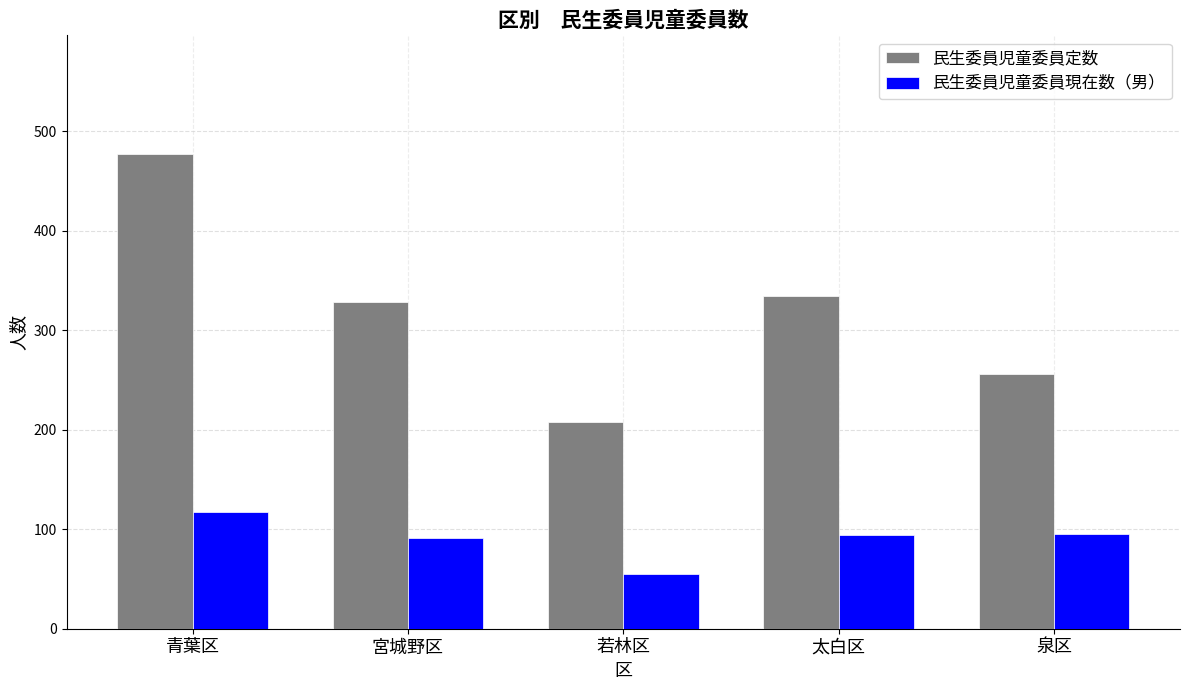

What is the difference between the second highest and second lowest values in the 民生委員児童委員現在数（男） series?

4